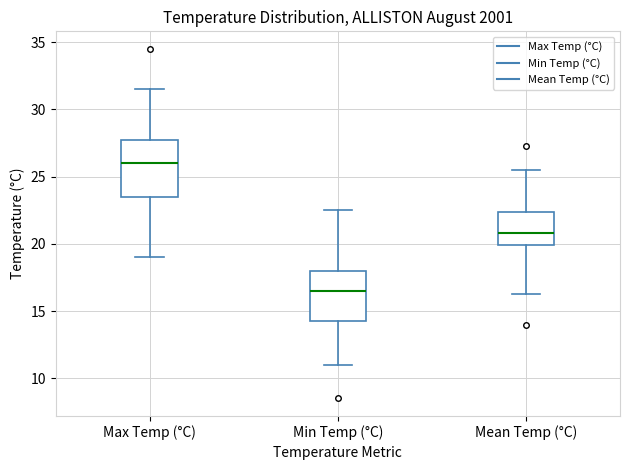

Where is the upper edge of the box for Min Temp (°C) on the y-axis? The values are not printed on the chart, so give them approximately, as read against the axis.

18.0